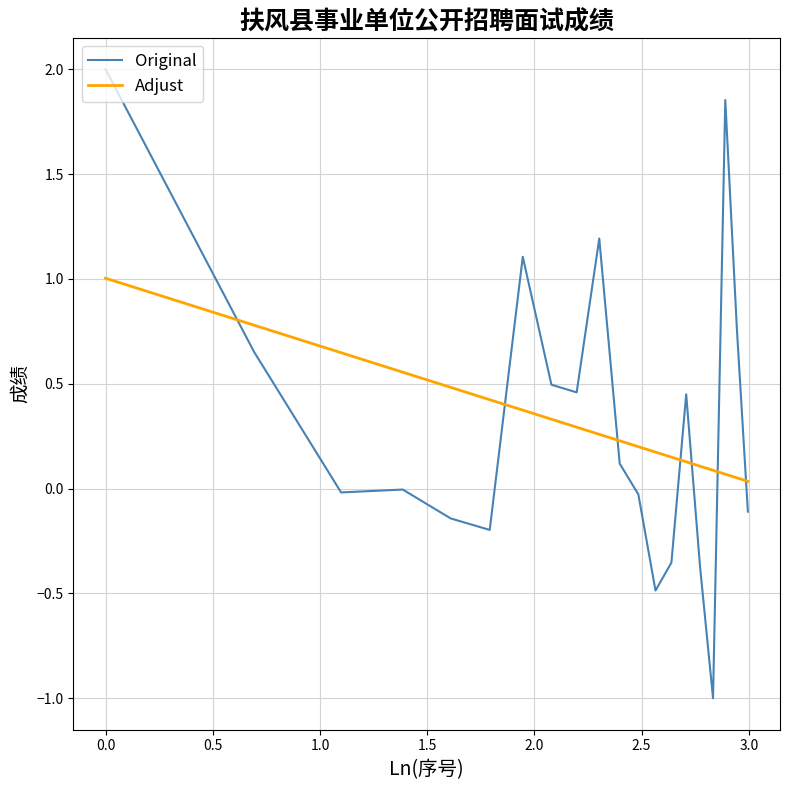

Which series has the widest spread of values?

Original